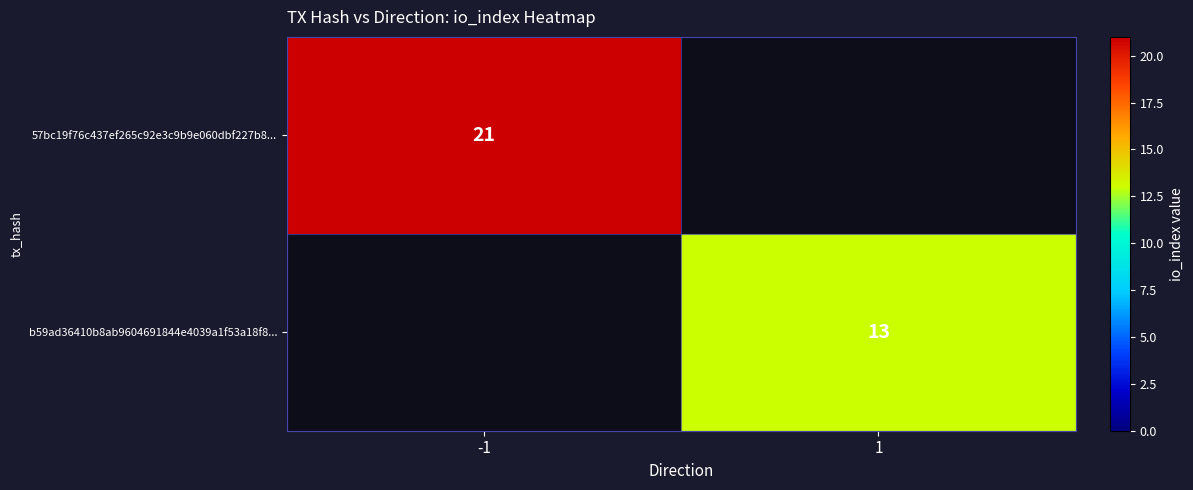

True or false: 57bc19f76c437ef265c92e3c9b9e060dbf227b8... has a value of 12 at -1.

False